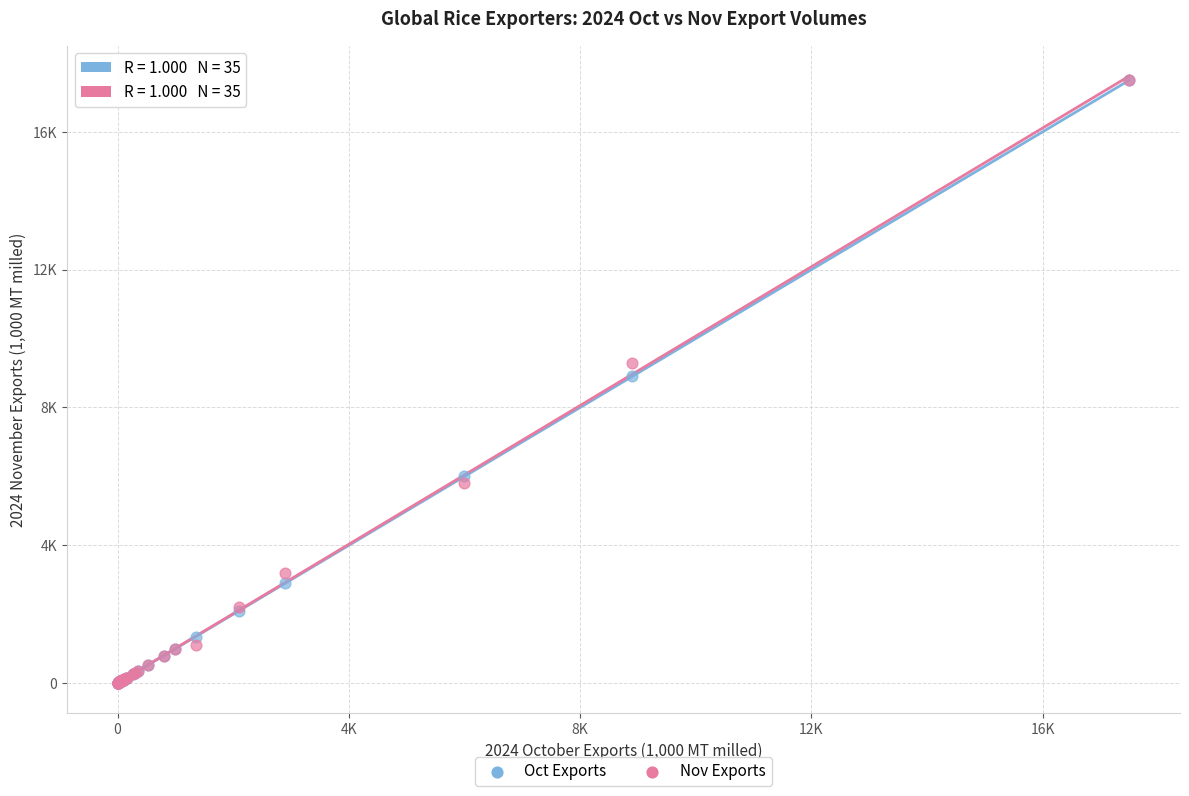

What are all the series names shown in the legend?

Oct Exports, Nov Exports